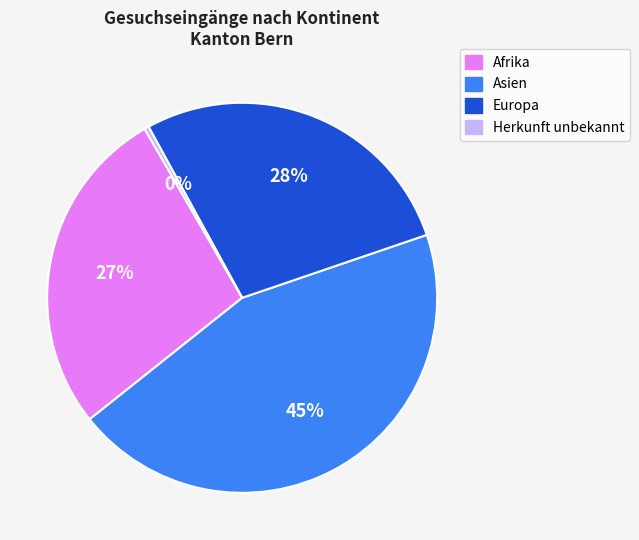

To the nearest percent, what is the average slice percentage?

25%